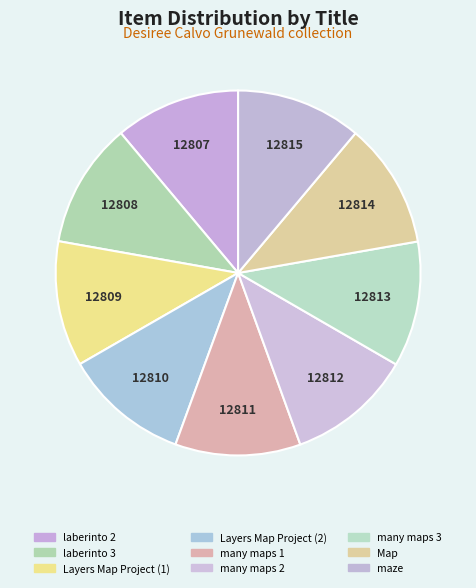

To the nearest percent, what percentage of the pie is many maps 2?

11%